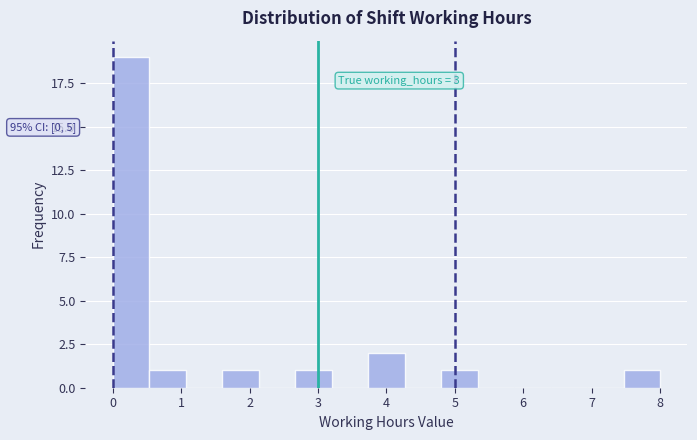

Over which range of the x-axis is the bar tallest?

0.0 to 0.5